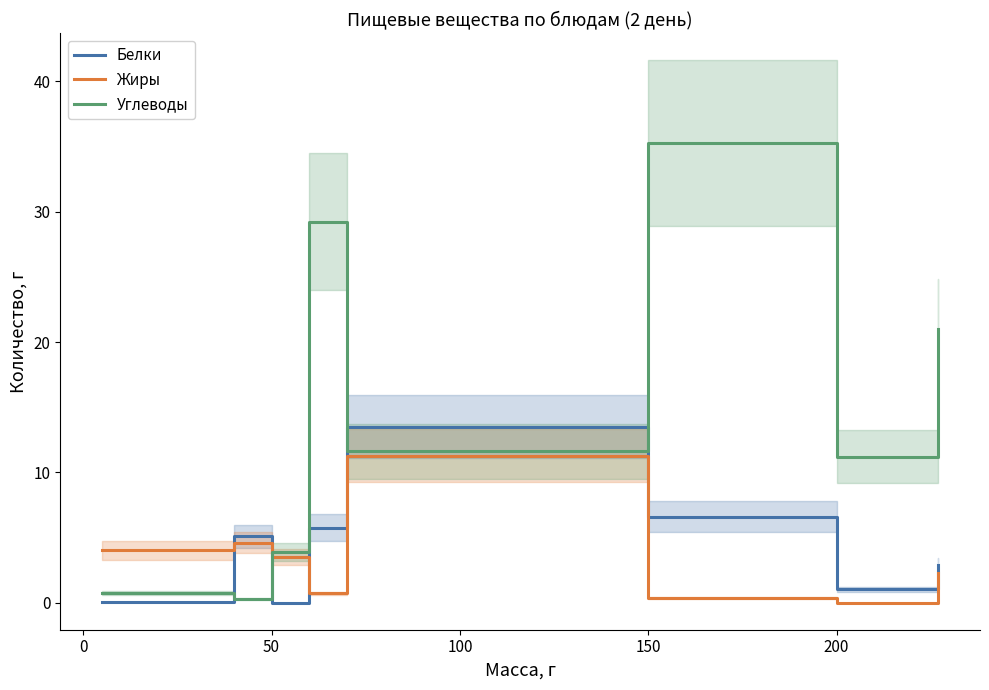

What is the value of the Белки point at the 8th from the left?

2.9